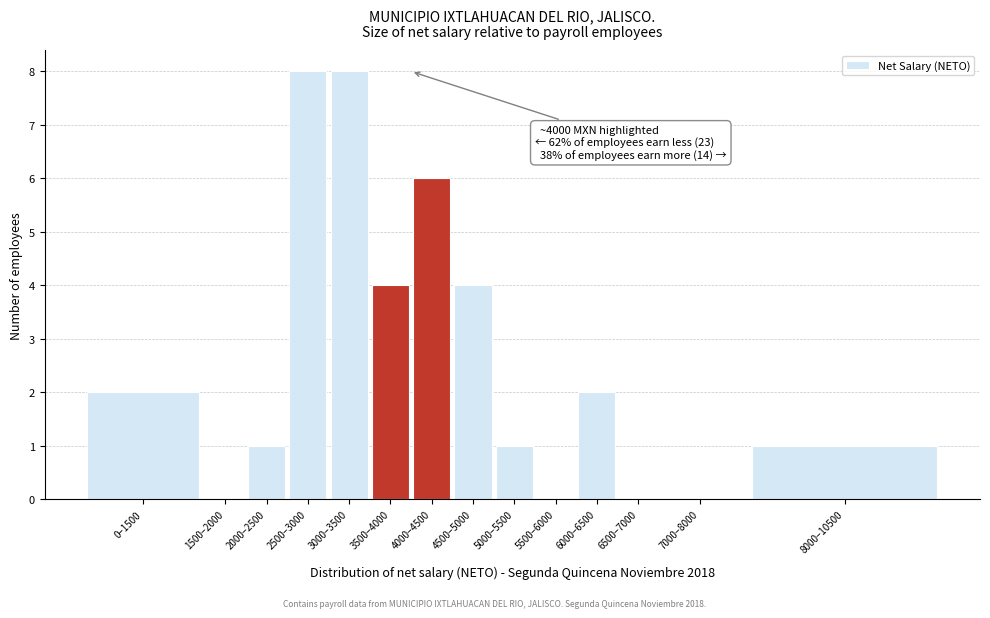

Reading left to right, extract all data points from this chart.

0–1500=2	1500–2000=0	2000–2500=1	2500–3000=8	3000–3500=8	3500–4000=4	4000–4500=6	4500–5000=4	5000–5500=1	5500–6000=0	6000–6500=2	6500–7000=0	7000–8000=0	8000–10500=1